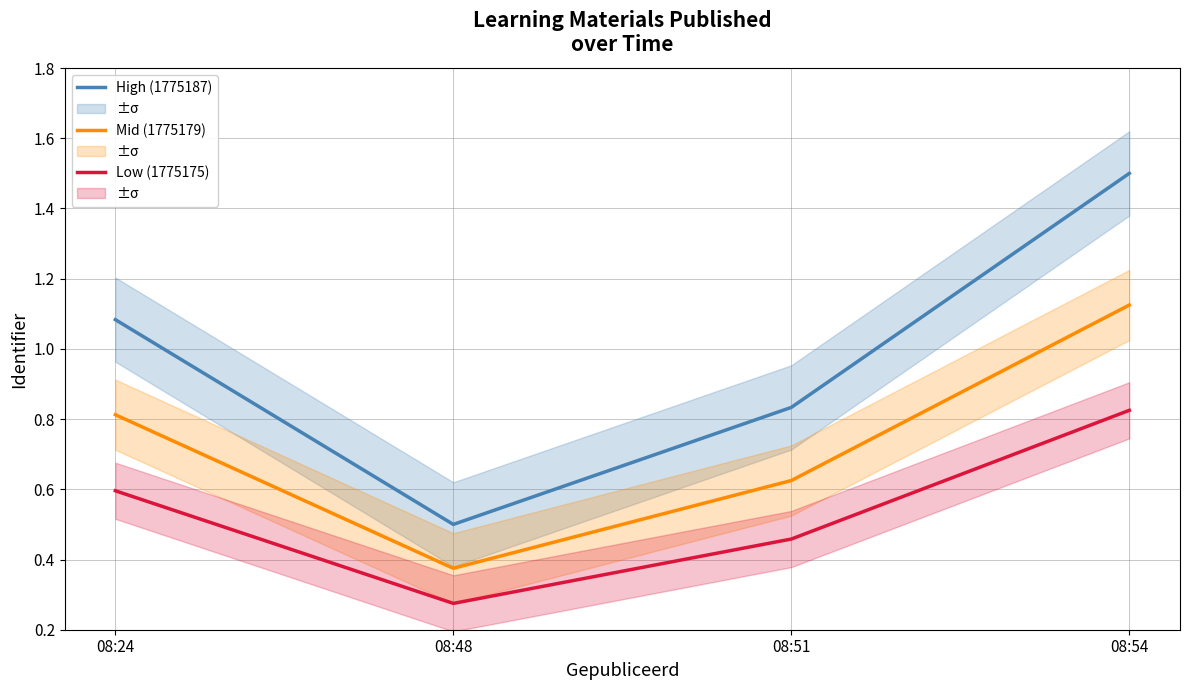

What is the smallest value displayed?

0.3